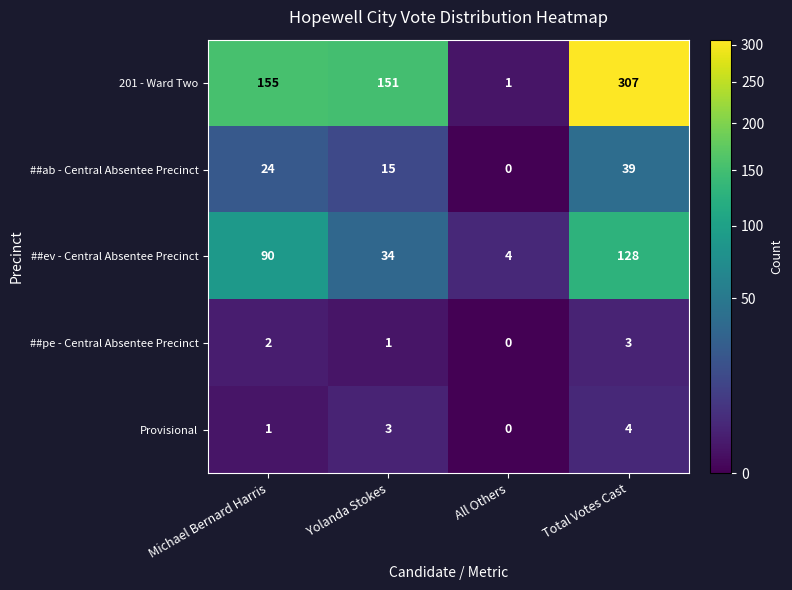

At which category does the chart reach its peak across all series?

Total Votes Cast